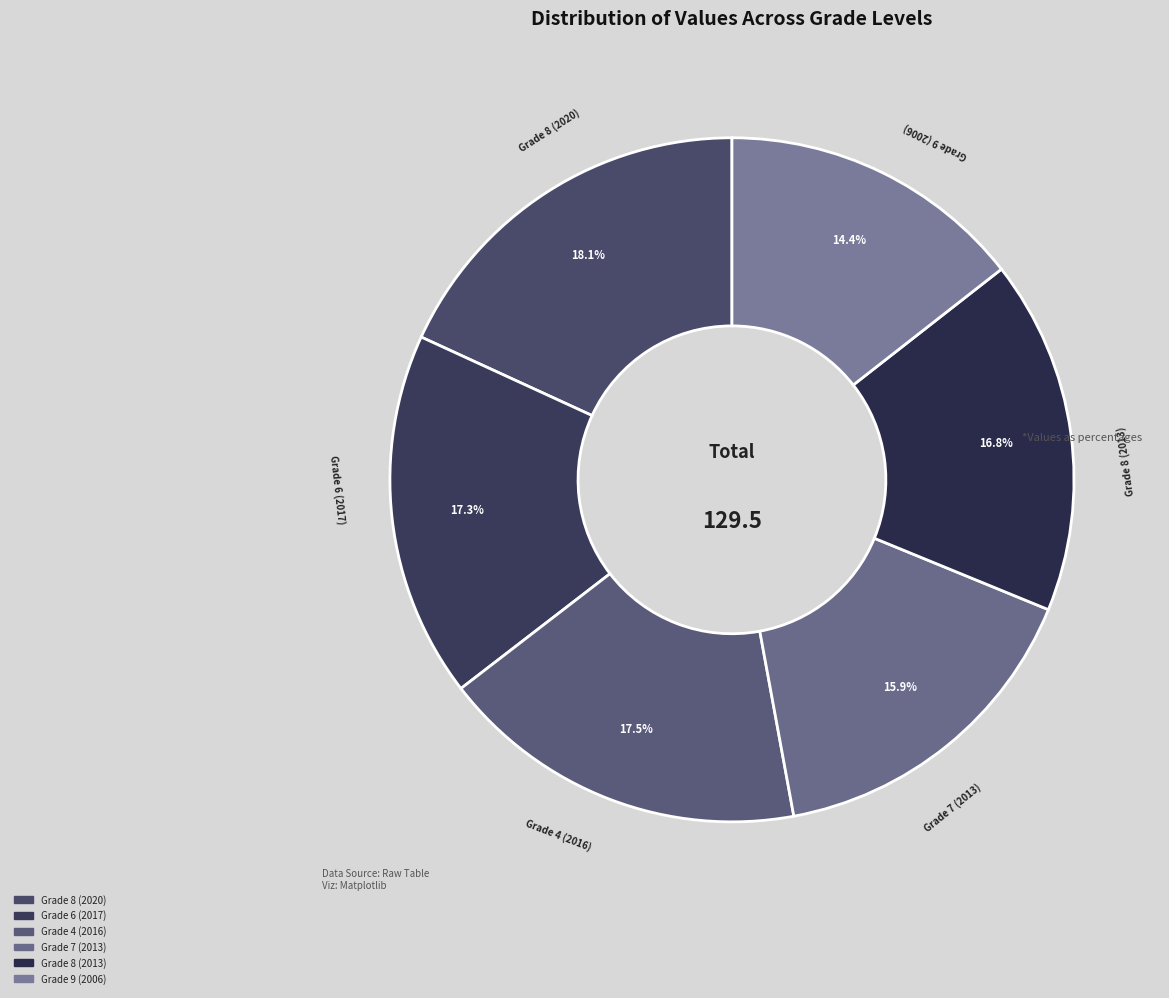

Which has a higher value, Grade 8 (2020) or Grade 9 (2006)?

Grade 8 (2020)